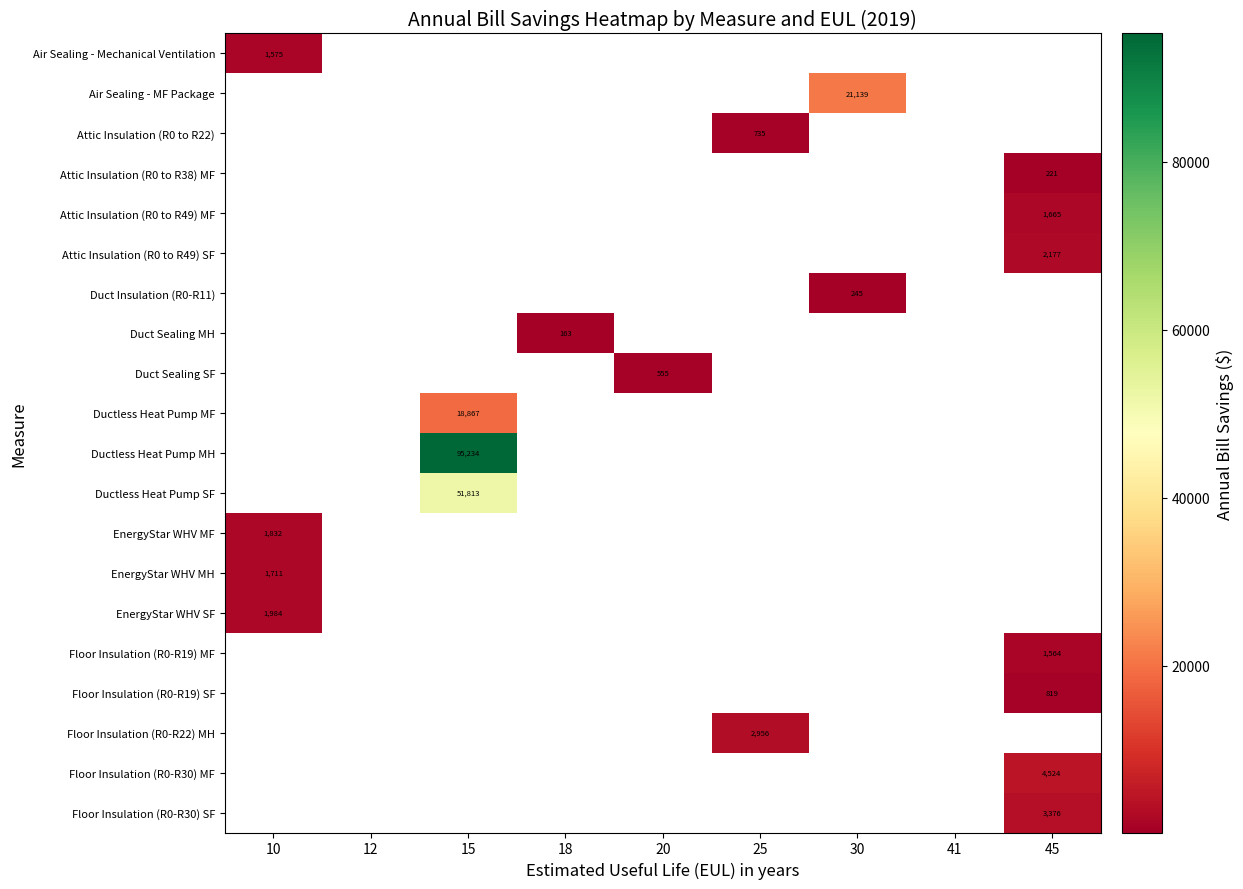

Count the number of data series in this chart.

20